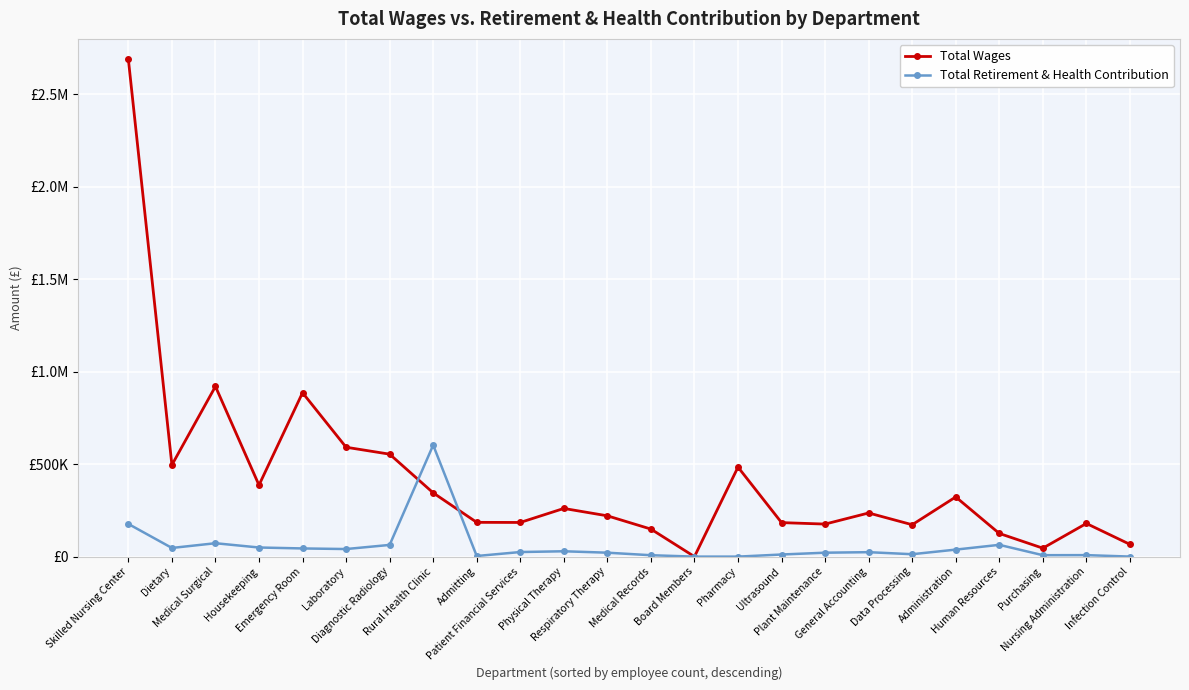

Reading right to left, transcribe all the data shown in this chart.

Total Wages: Infection Control=66269	Nursing Administration=179300	Purchasing=45670	Human Resources=125307	Administration=322688	Data Processing=172425	General Accounting=236013	Plant Maintenance=175960	Ultrasound=183890	Pharmacy=484003	Board Members=0	Medical Records=148911	Respiratory Therapy=220635	Physical Therapy=260501	Patient Financial Services=184715	Admitting=185345	Rural Health Clinic=344861	Diagnostic Radiology=554086	Laboratory=591554	Emergency Room=886411	Housekeeping=386600	Medical Surgical=920485	Dietary=495796	Skilled Nursing Center=2689595
Total Retirement & Health Contribution: Infection Control=207	Nursing Administration=8052	Purchasing=7712	Human Resources=63690	Administration=37902	Data Processing=12969	General Accounting=23995	Plant Maintenance=21202	Ultrasound=11361	Pharmacy=0	Board Members=0	Medical Records=7520	Respiratory Therapy=21236	Physical Therapy=28916	Patient Financial Services=24771	Admitting=3325	Rural Health Clinic=603003	Diagnostic Radiology=63255	Laboratory=40942	Emergency Room=44195	Housekeeping=49272	Medical Surgical=72423	Dietary=46853	Skilled Nursing Center=176706